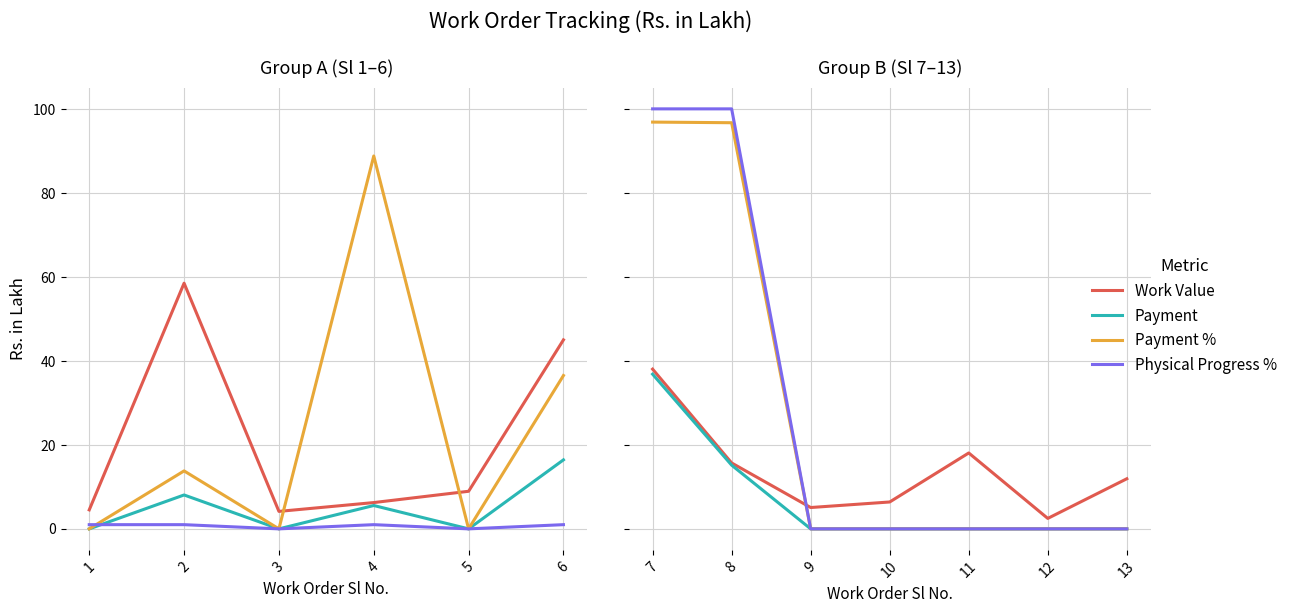

What is the maximum value shown in the chart?

100.0